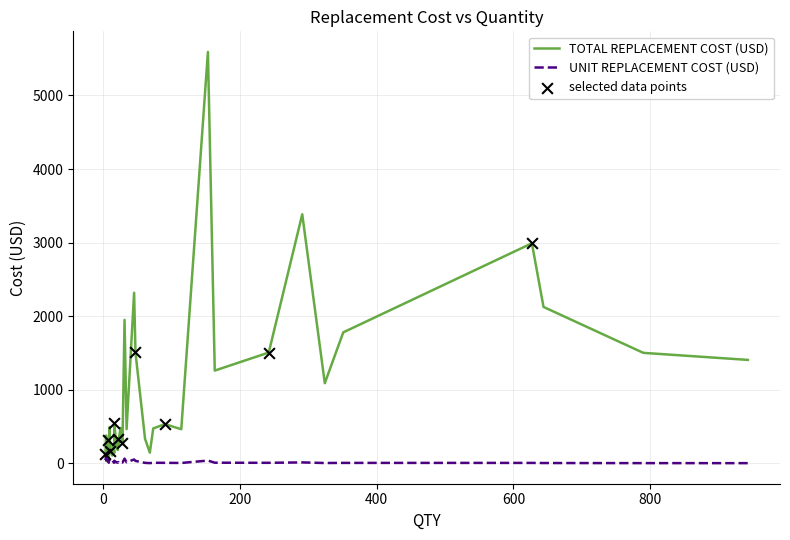

Which series has the largest total across all categories?

TOTAL REPLACEMENT COST (USD)